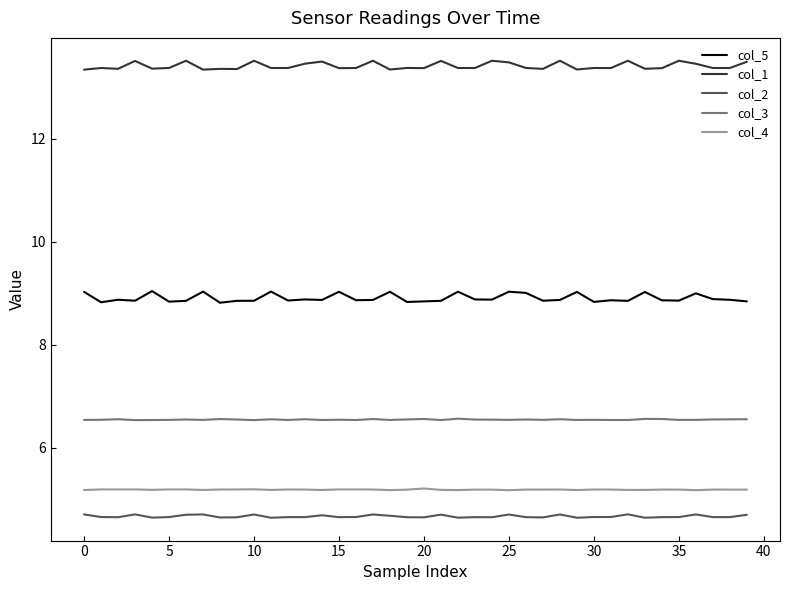

What is the highest value of the col_3 series?

6.6